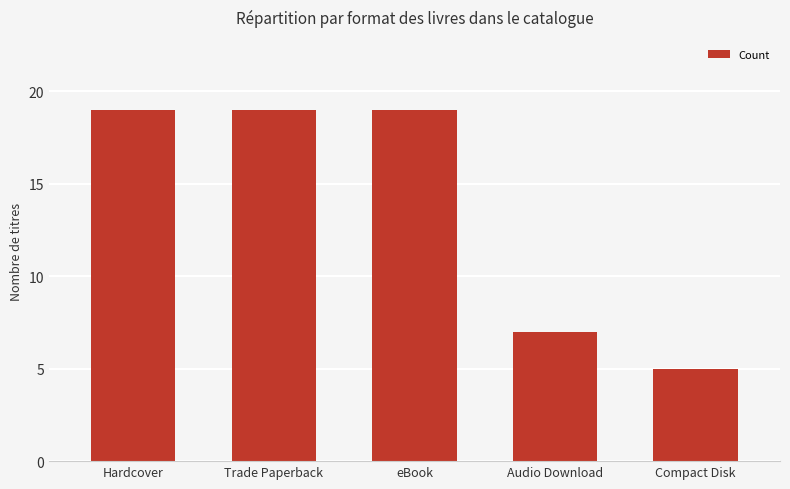

The chart shows a value of 33 at Trade Paperback. True or false?

False